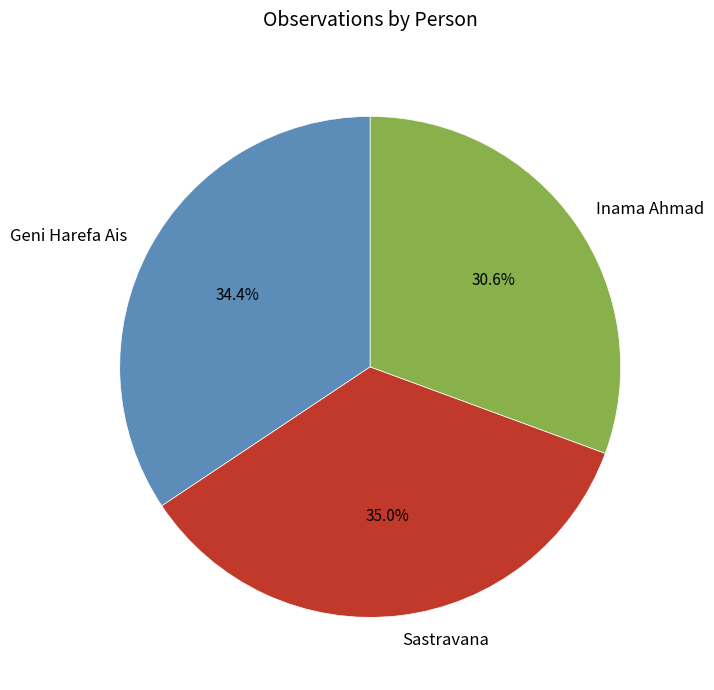

To the nearest percent, what percentage of the pie is Sastravana?

35%